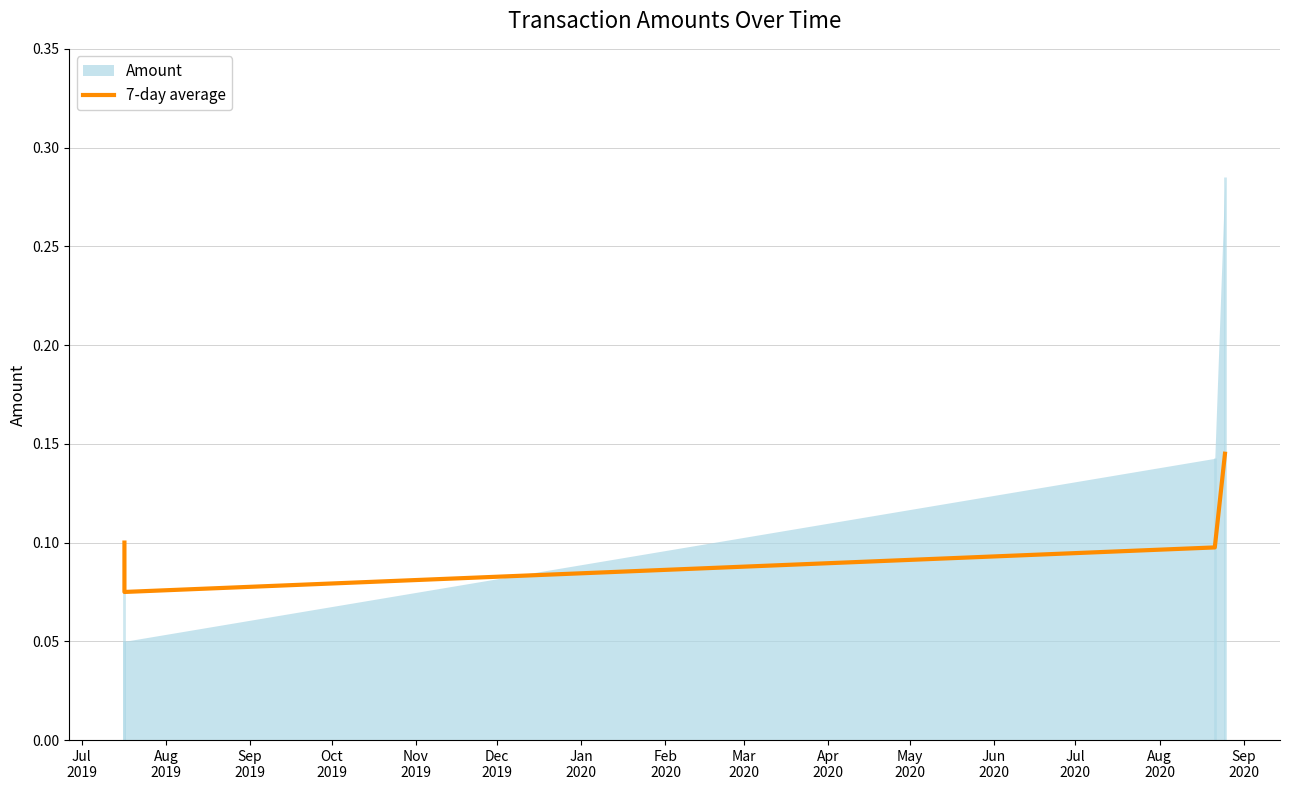

True or false: 7-day average has more than 1 points higher than both neighbors.

False